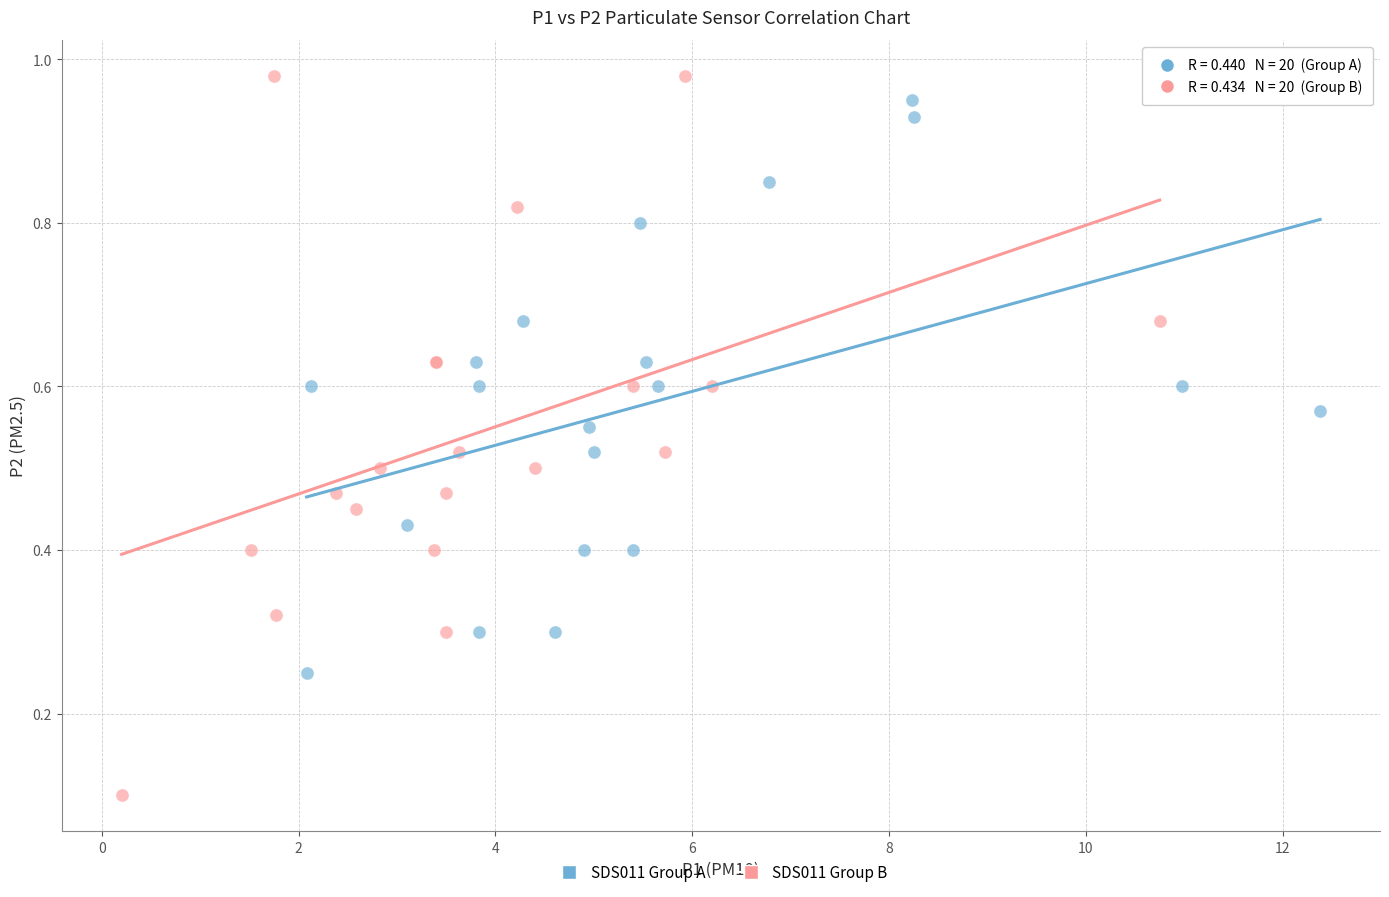

What are all the series names shown in the legend?

SDS011 Group A, SDS011 Group B